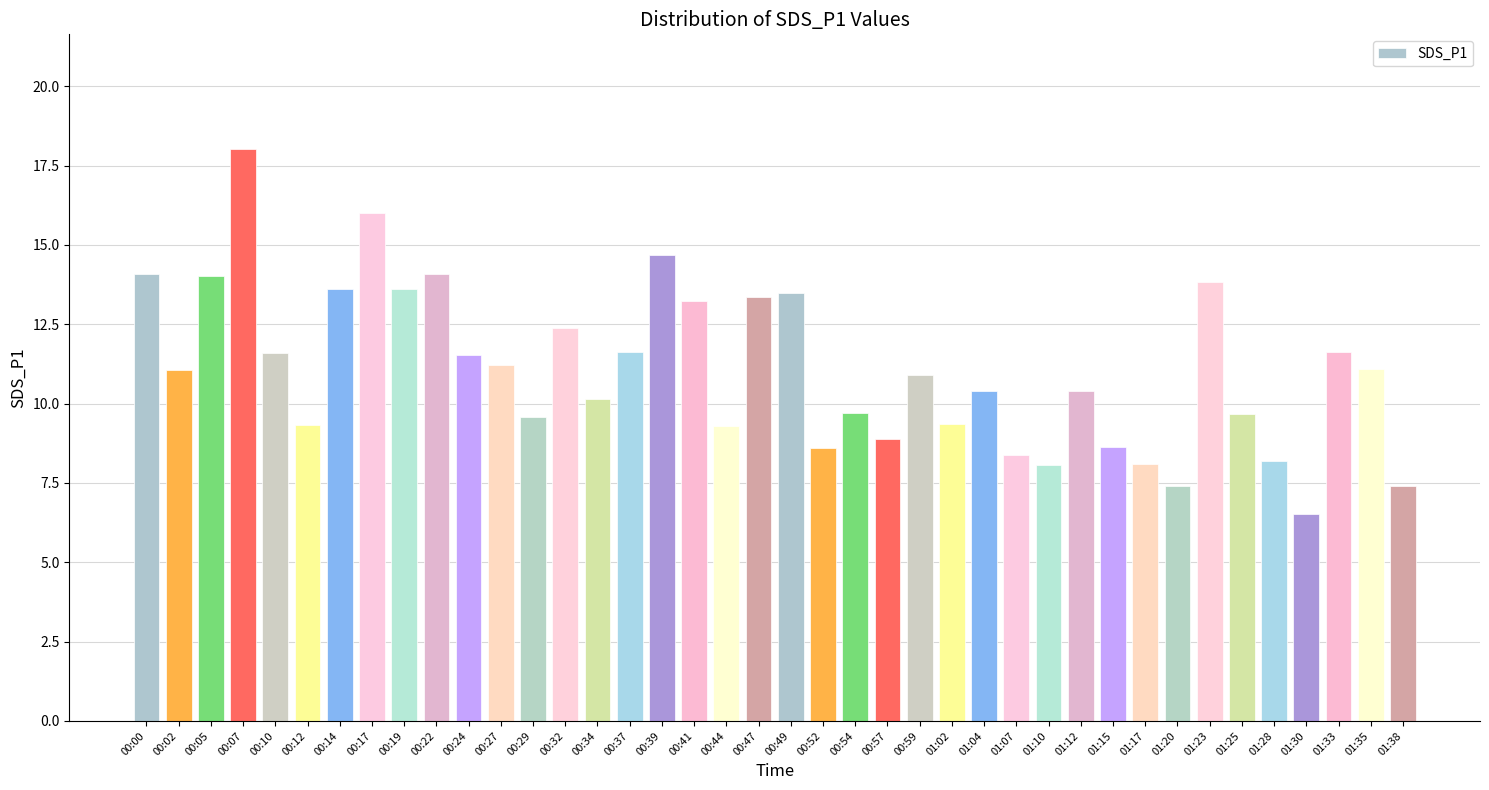

What is the smallest value displayed?

6.5